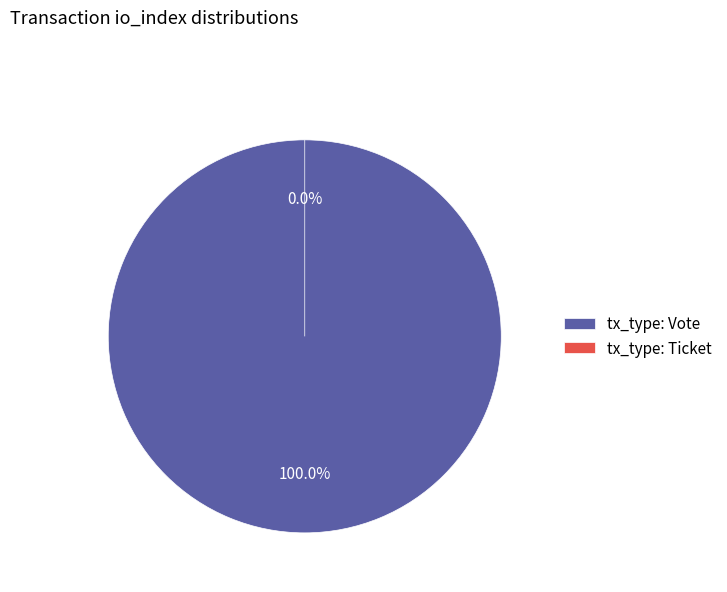

Is it true that tx_type: Vote is 87% of the pie?

False